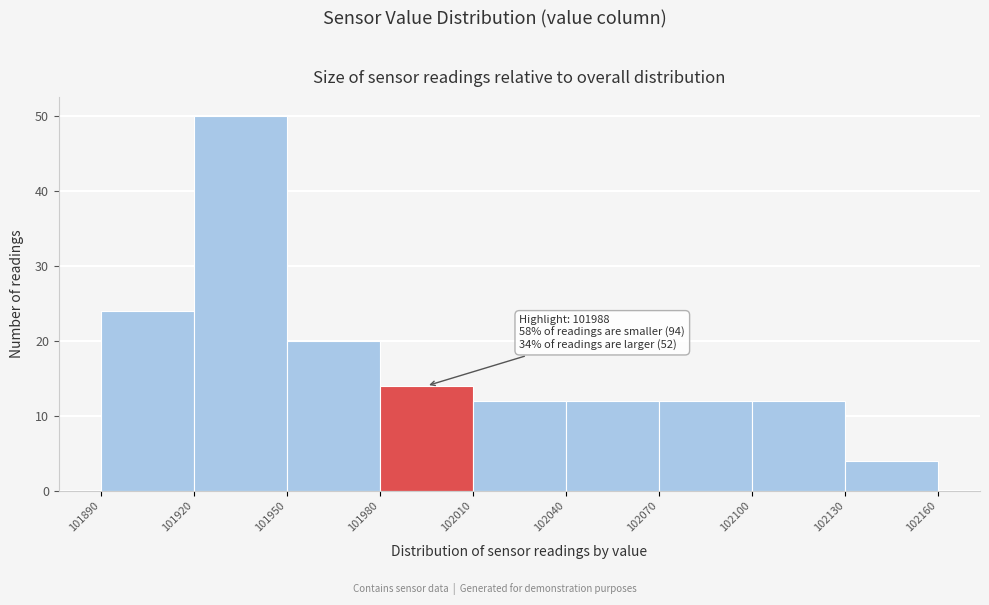

Which range on the x-axis has the tallest bar?

101920 to 101950